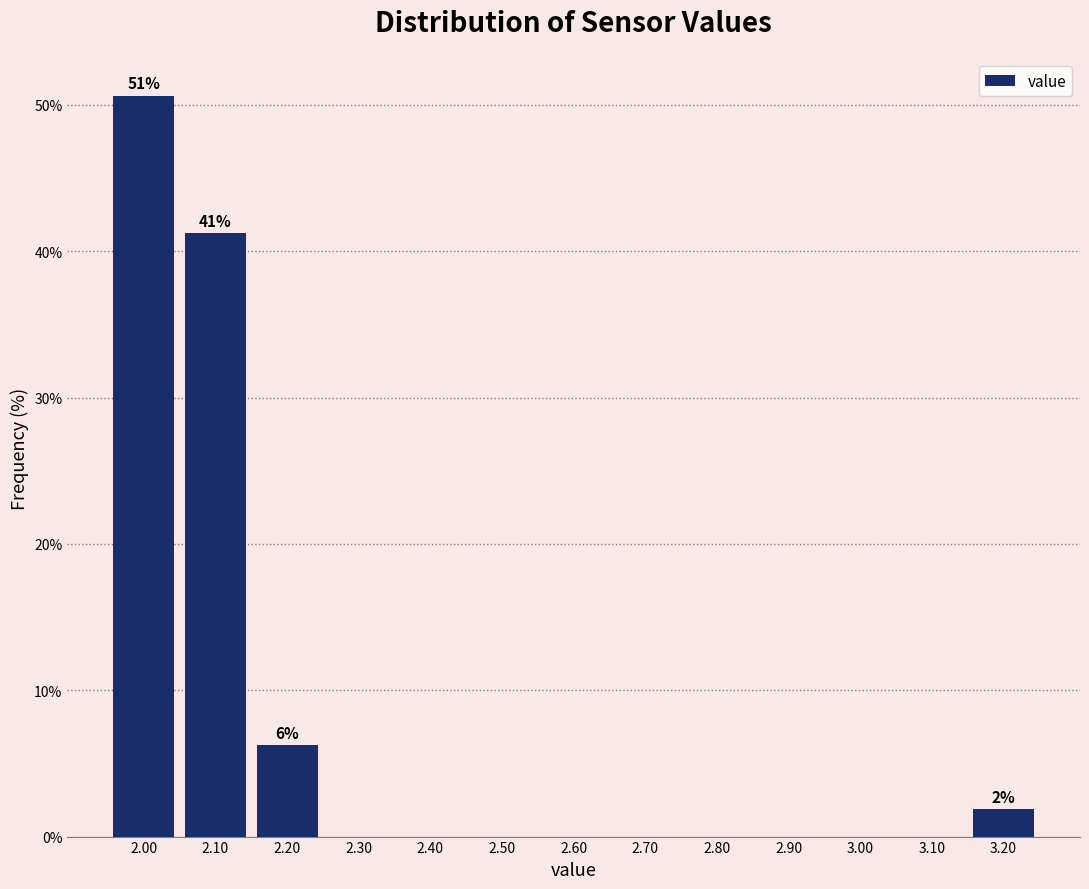

Which range on the x-axis has the tallest bar?

1.95 to 2.05